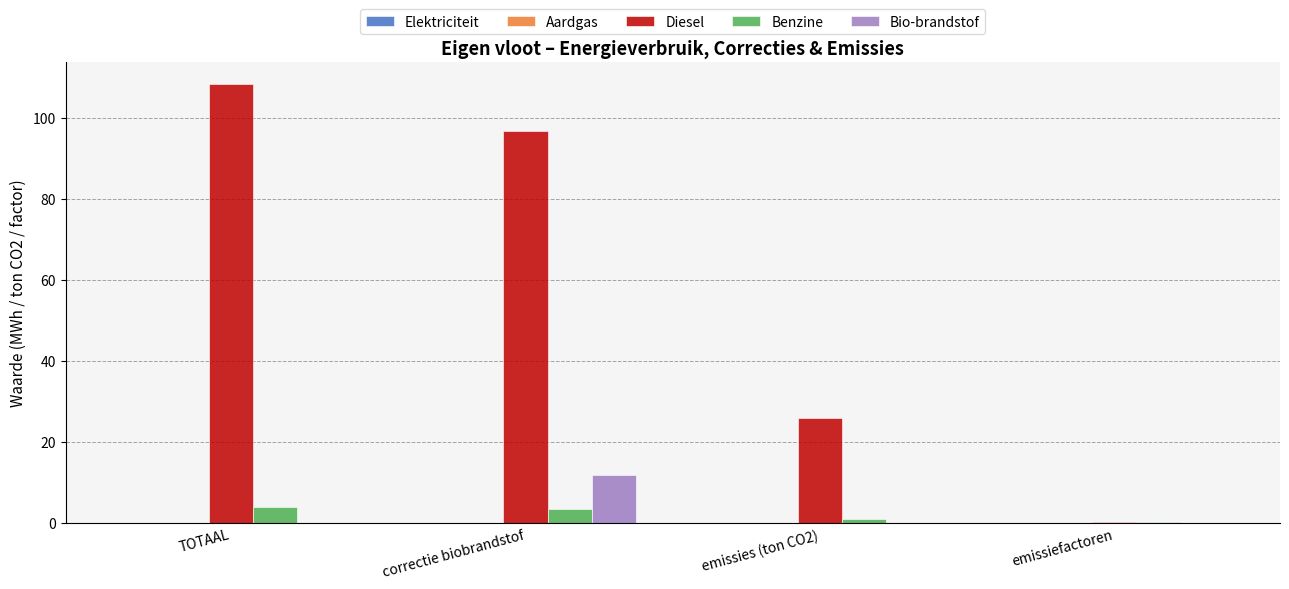

What is the total value across all series at TOTAAL?

112.2